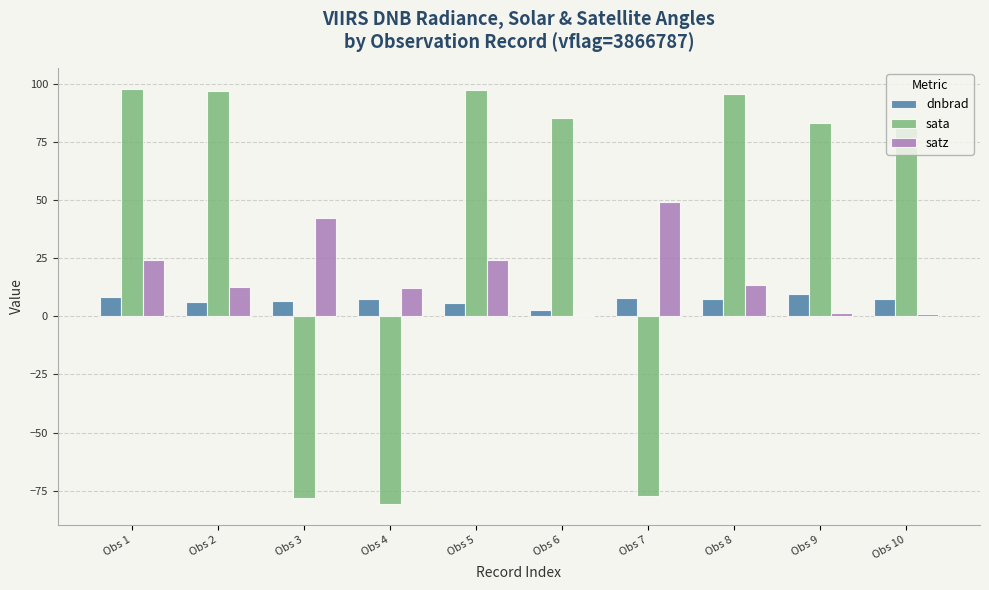

Is the value of sata at Obs 1 greater than the value of satz at Obs 2?

Yes